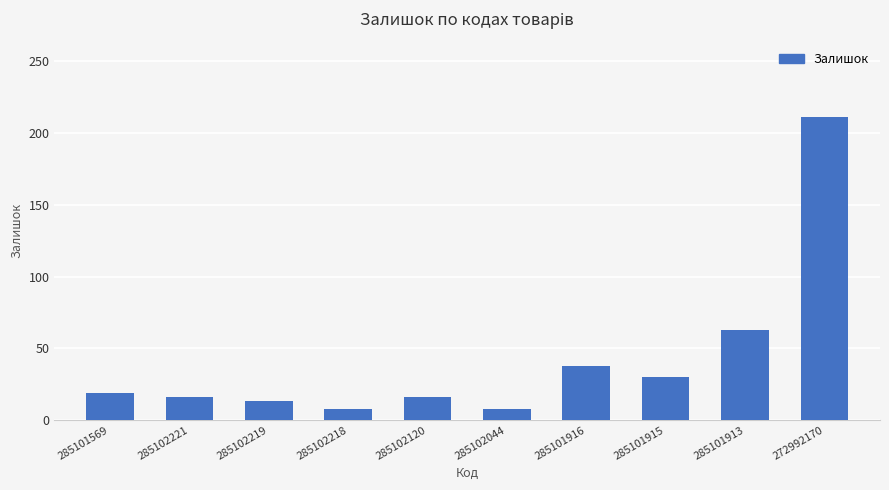

What is the difference between the maximum and minimum values?

203